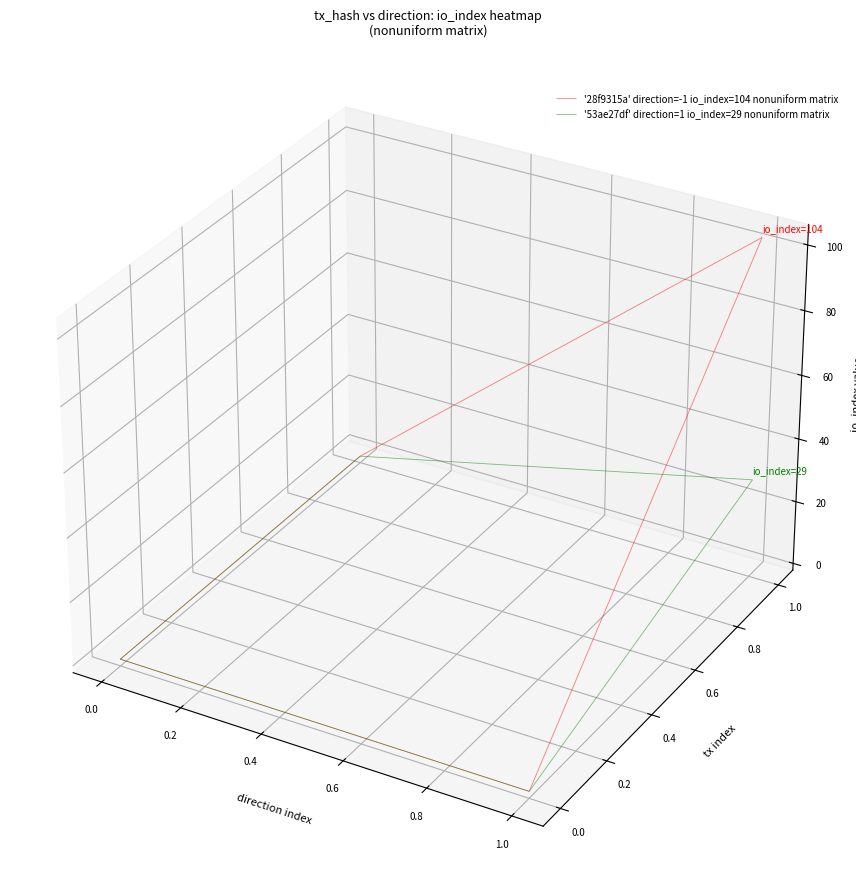

What is the approximate value of 28f9315a6ba56aac7204be1760ae73c445884f4 at io_index?

104